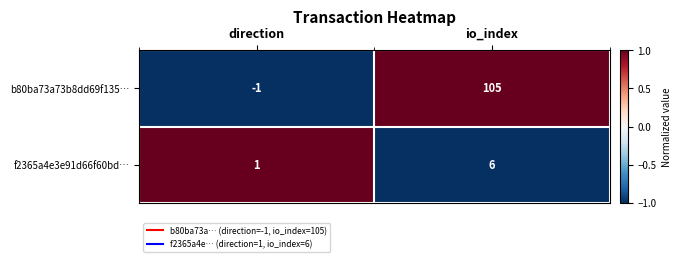

Reading left to right, transcribe all the data shown in this chart.

b80ba73a73b8dd69f135…: -1	105
f2365a4e3e91d66f60bd…: 1	6